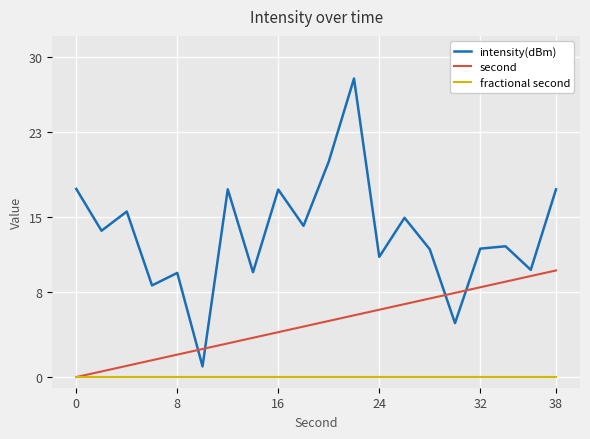

Which series has the widest spread of values?

intensity(dBm)